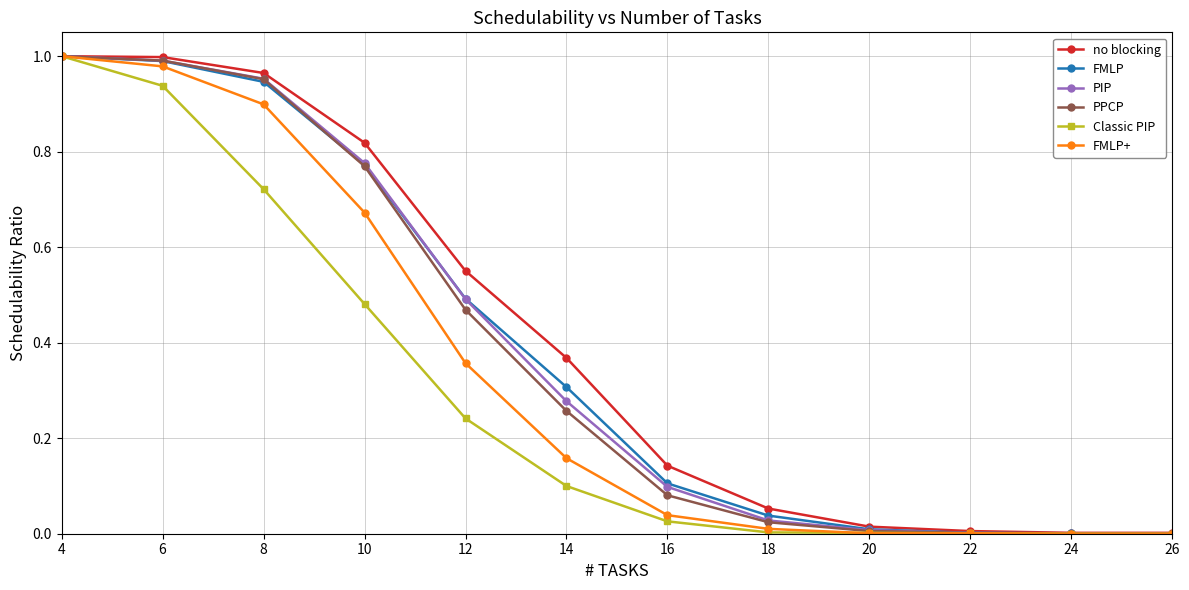

Between 4 and 12, which series saw the biggest shift?

Classic PIP